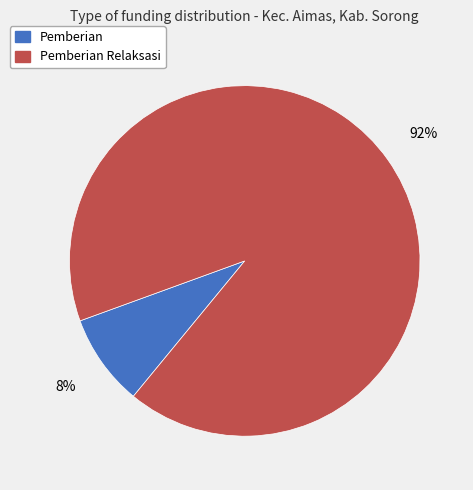

Count the number of slices in the pie.

2